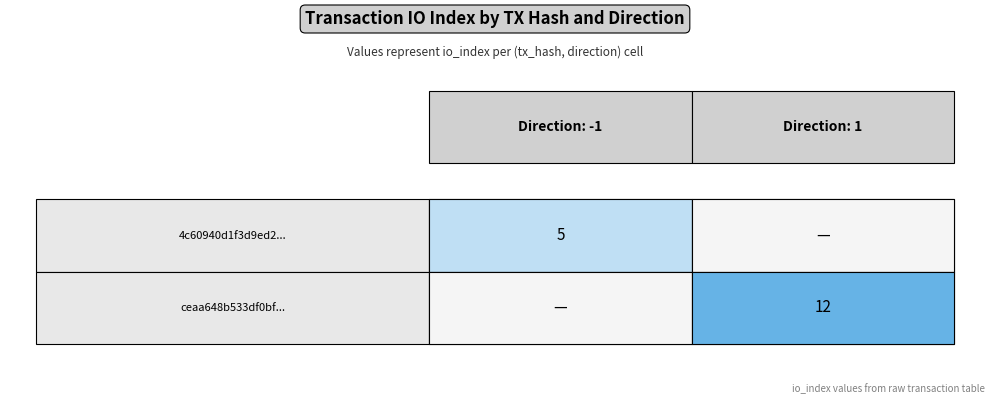

Reading right to left, extract all data points from this chart.

4c60940d: io_index=5	direction=-1
ceaa648b: io_index=12	direction=1